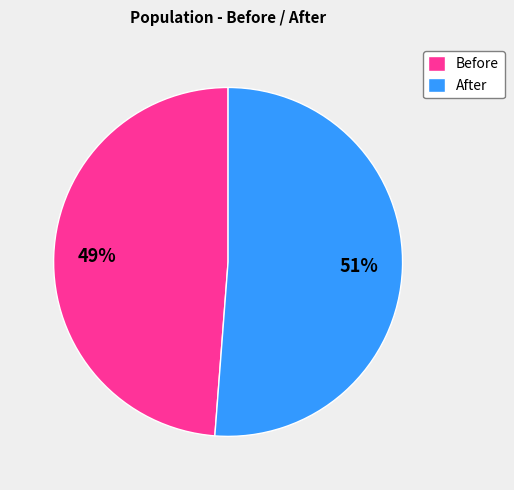

Do Before and After together represent more than half of the pie?

Yes